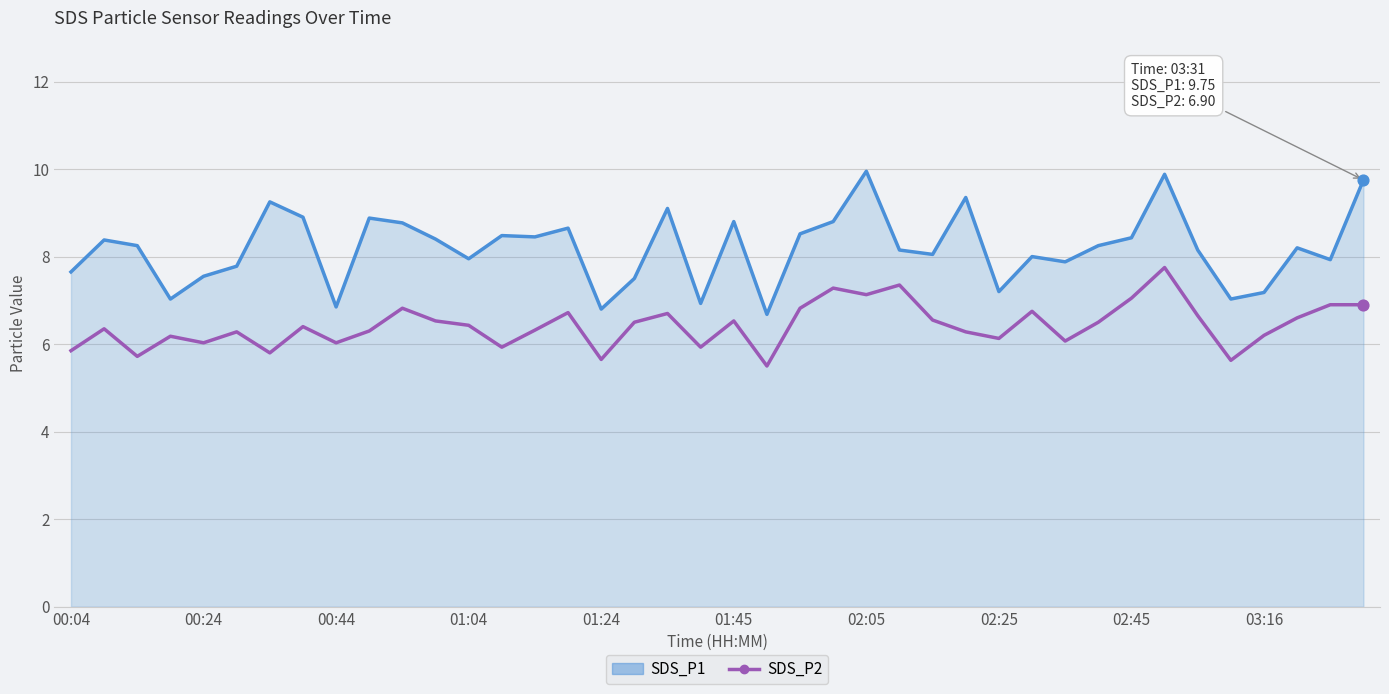

What are all the series names shown in the legend?

SDS_P1, SDS_P2